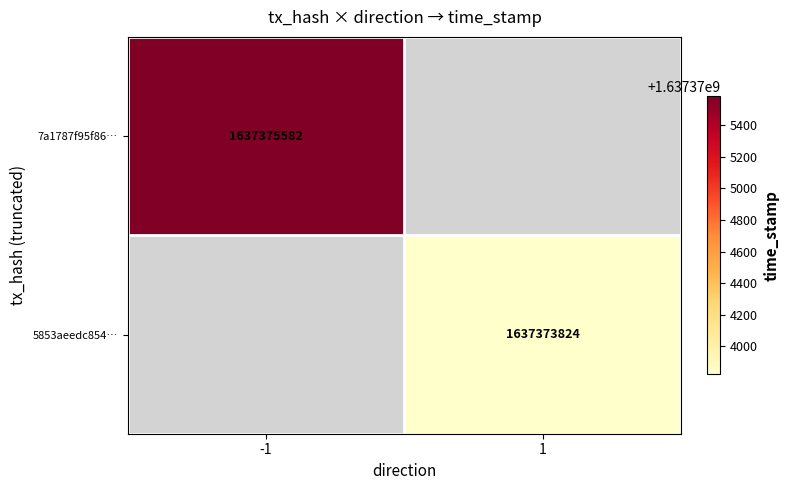

What is the smallest value displayed?

1637373824.0